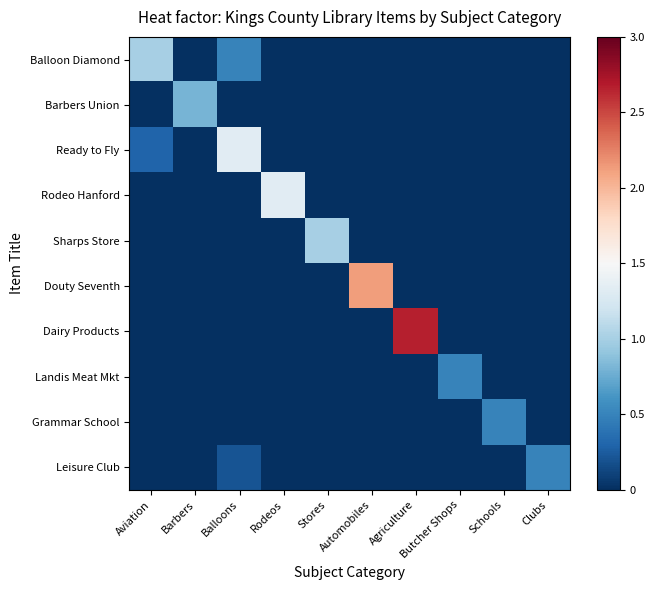

Rank the series at Schools from highest to lowest value.

Grammar School, Balloon Diamond, Barbers Union, Ready to Fly, Rodeo Hanford, Sharps Store, Douty Seventh, Dairy Products, Landis Meat Mkt, Leisure Club